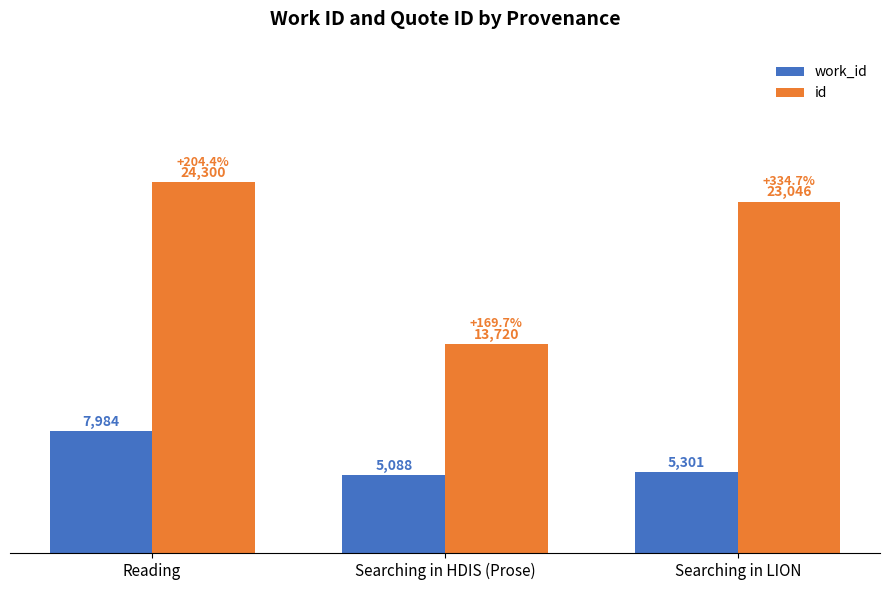

What is the total value across all series at Searching in LION?

28347